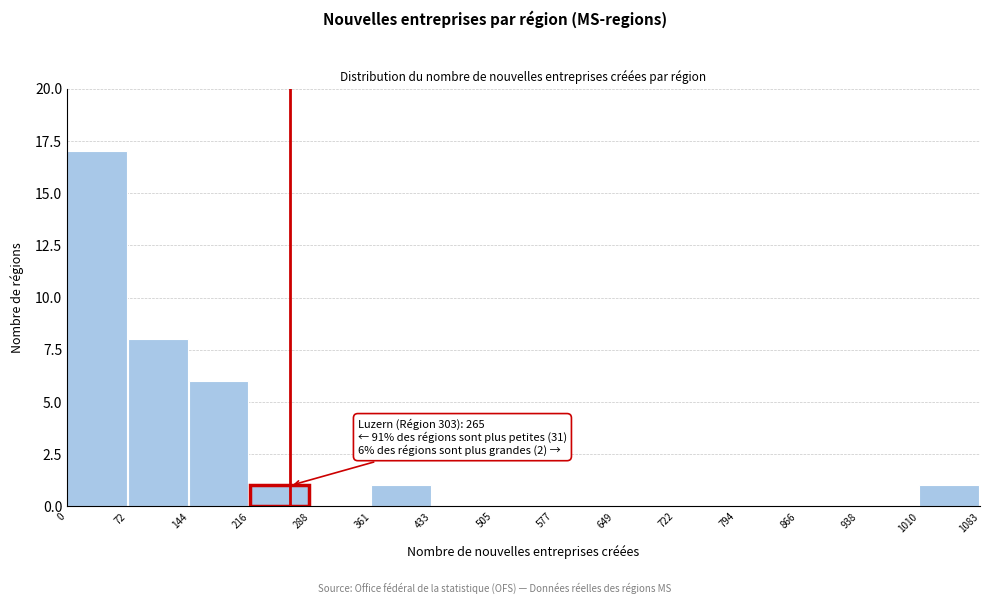

Over which range of the x-axis is the bar tallest?

0 to 72